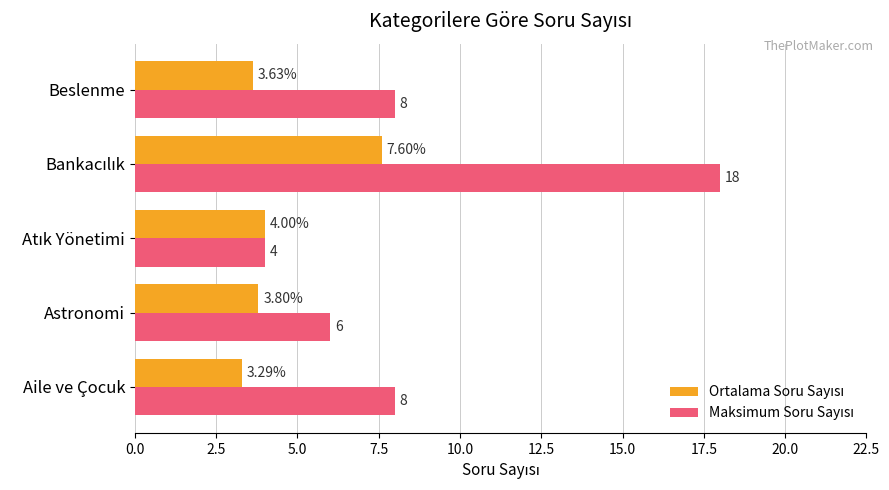

Which category has the lowest value across all series?

Aile ve Çocuk